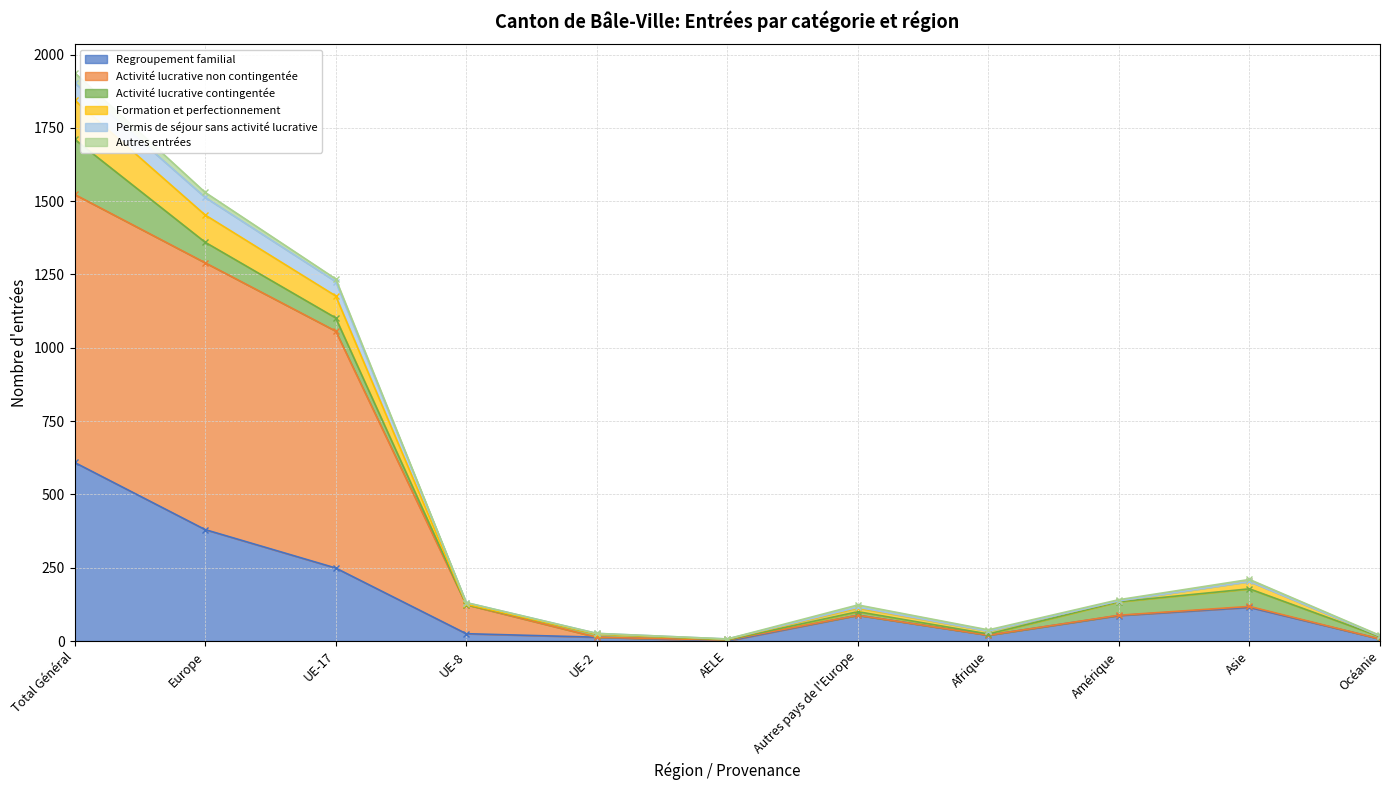

What is the difference between the Regroupement familial values at Total Général and UE-2?

596